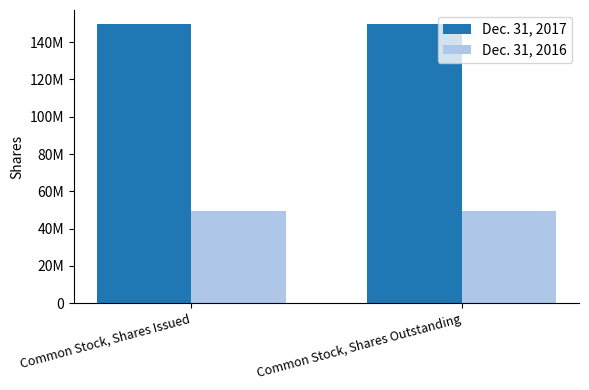

Are the bars horizontal?

No